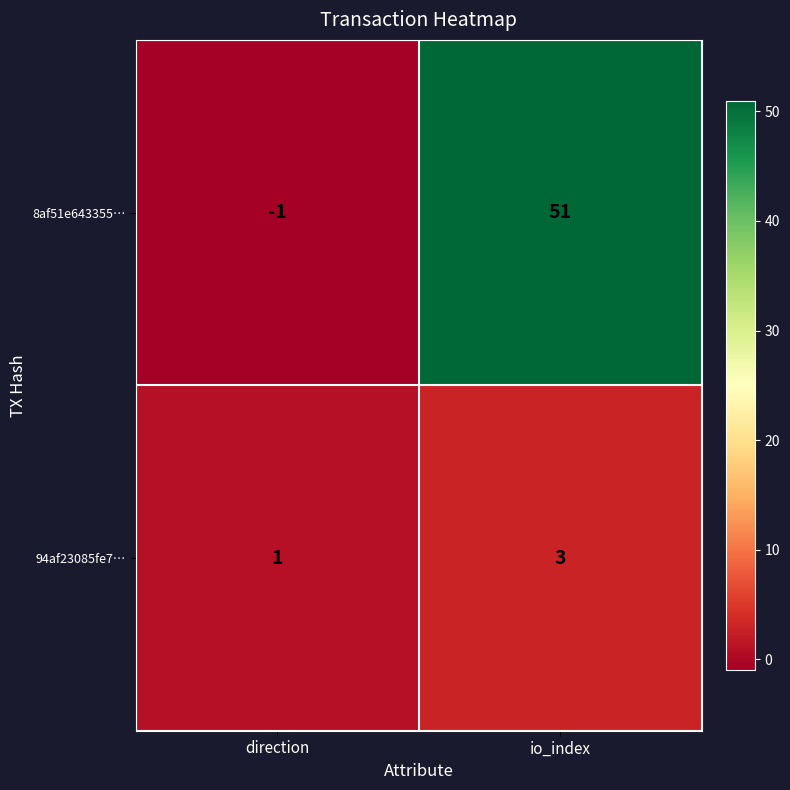

Count the number of data series in this chart.

2